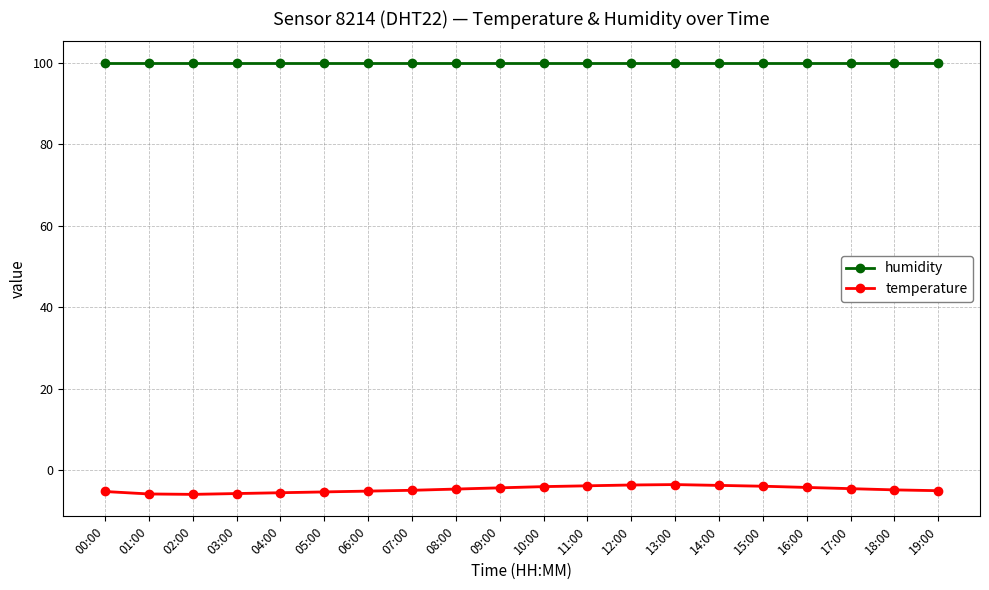

At which category is the sum across all series the highest?

13:00